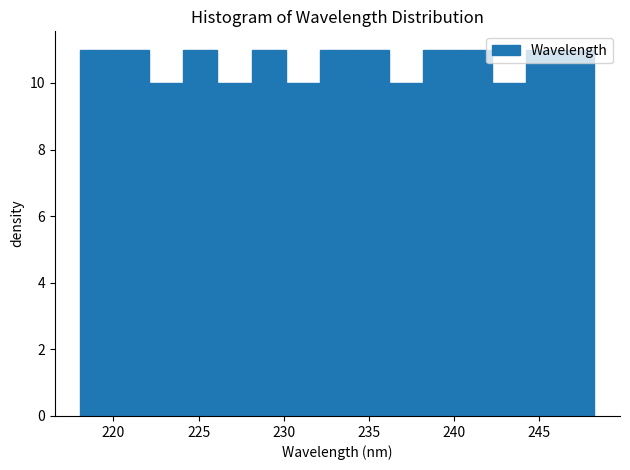

Reading left to right, list every bar in this chart as the range it spans on the x-axis followed by its height. Neither the bar edges nor the heights are printed on the chart, so give them approximately, as read against the axes.

218 to 220: 11
220 to 222: 11
222 to 224: 10
224 to 226: 11
226 to 228: 10
228 to 230: 11
230 to 232: 10
232 to 234: 11
234 to 236: 11
236 to 238: 10
238 to 240: 11
240 to 242: 11
242 to 244: 10
244 to 246: 11
246 to 248: 11